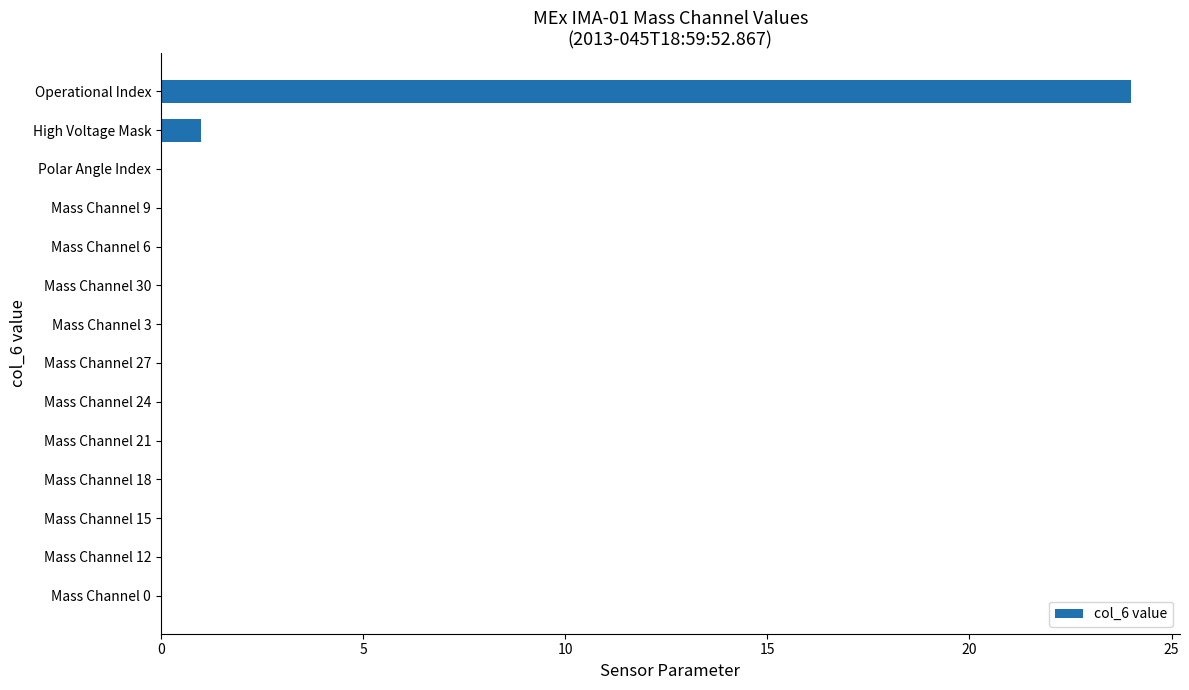

What is the sum of all values?

25